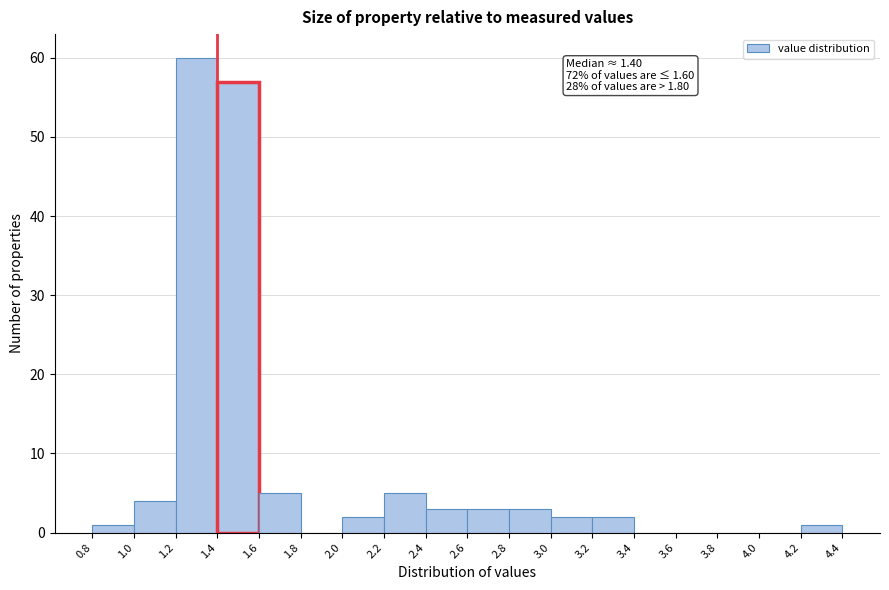

Over which range of the x-axis is the bar tallest?

1.2 to 1.4